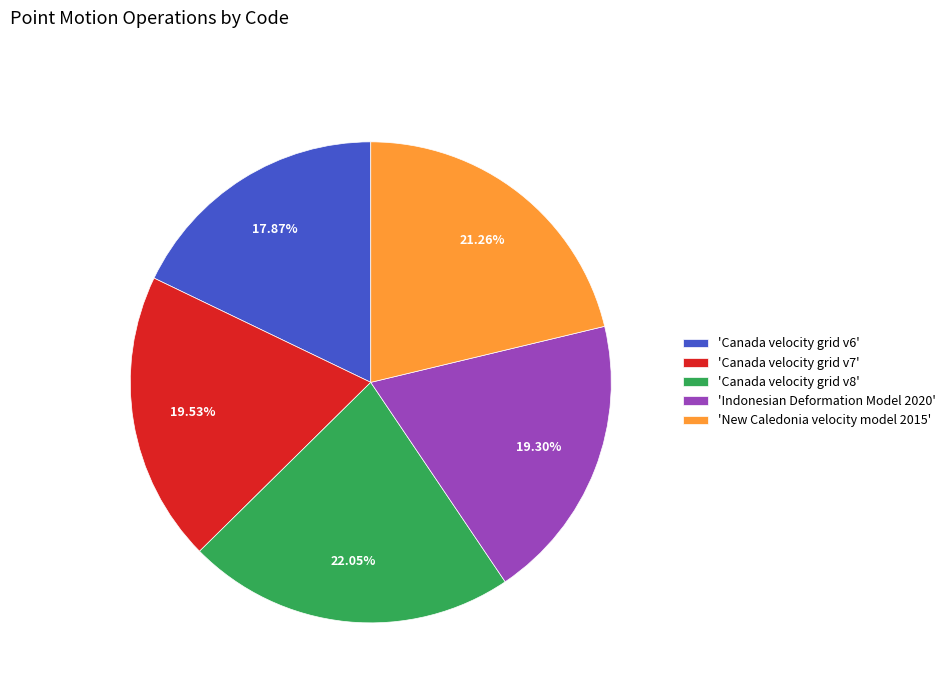

Which has a higher value, 'Canada velocity grid v6' or 'New Caledonia velocity model 2015'?

'New Caledonia velocity model 2015'